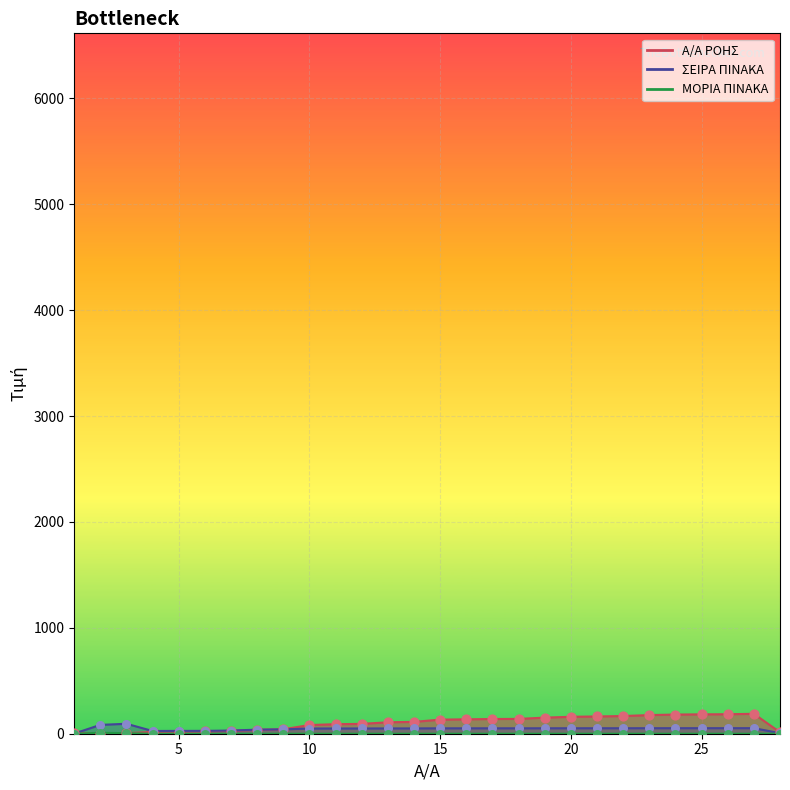

Which series reaches the maximum Y coordinate?

A/A ΡΟΗΣ